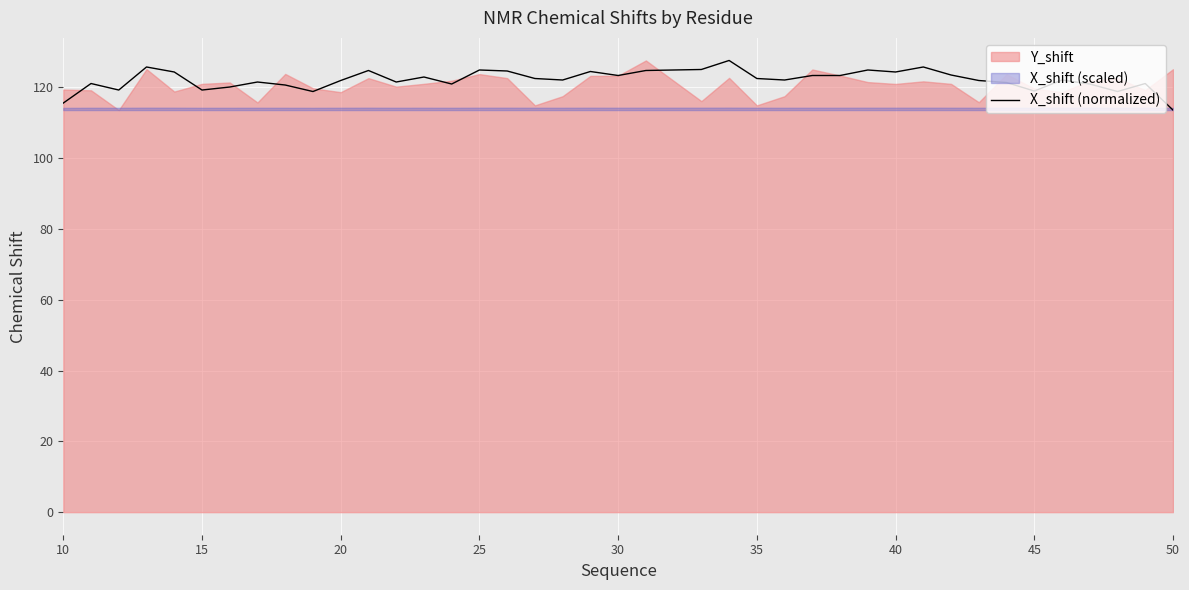

What is the maximum value for X_shift (normalized)?

127.6